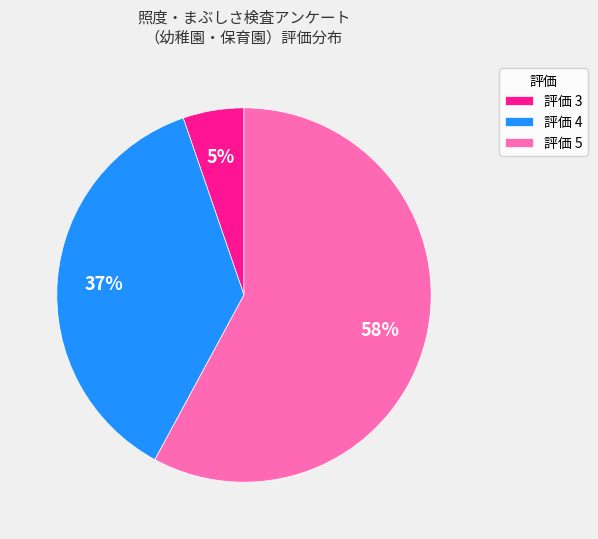

Is 評価 4 the majority of the pie?

No